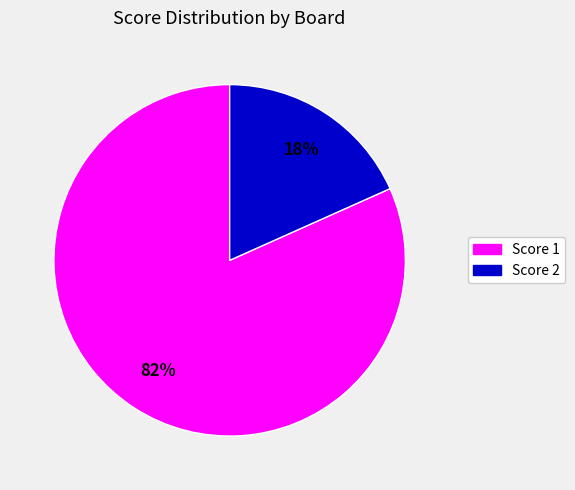

To the nearest percent, what is the average slice percentage?

50%